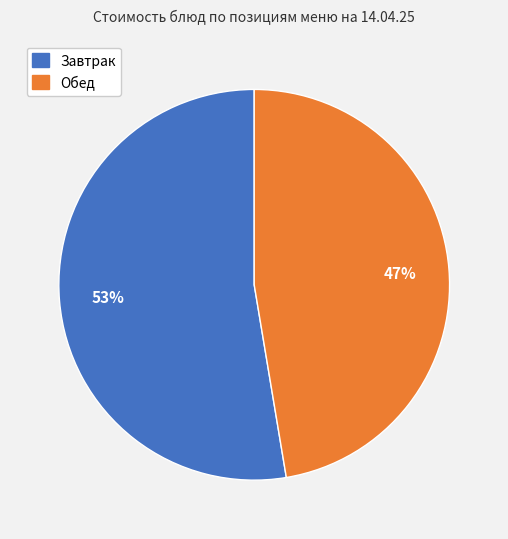

To the nearest percent, what is the average slice percentage?

50%